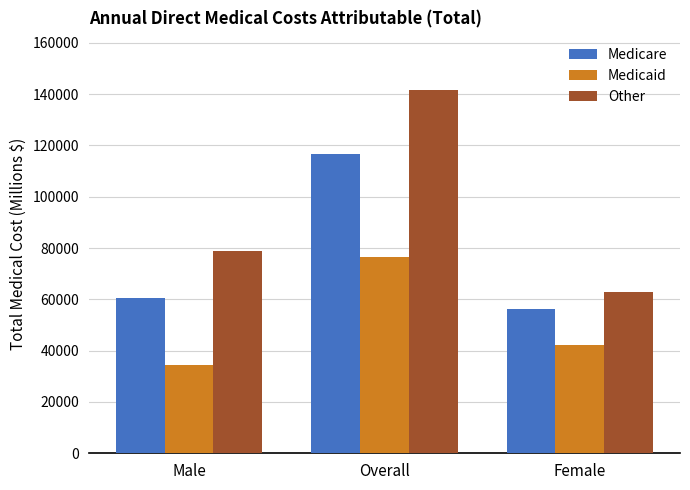

What is the difference between the Medicaid values at Female and Overall?

34242.2